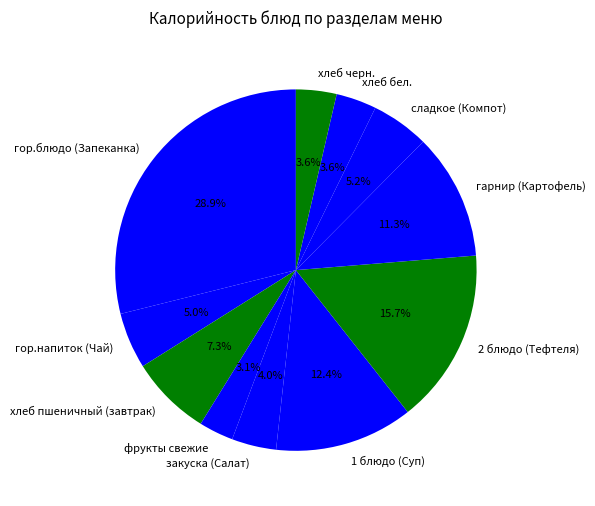

What percentage is the гор.напиток (Чай) slice, to the nearest percent?

5%